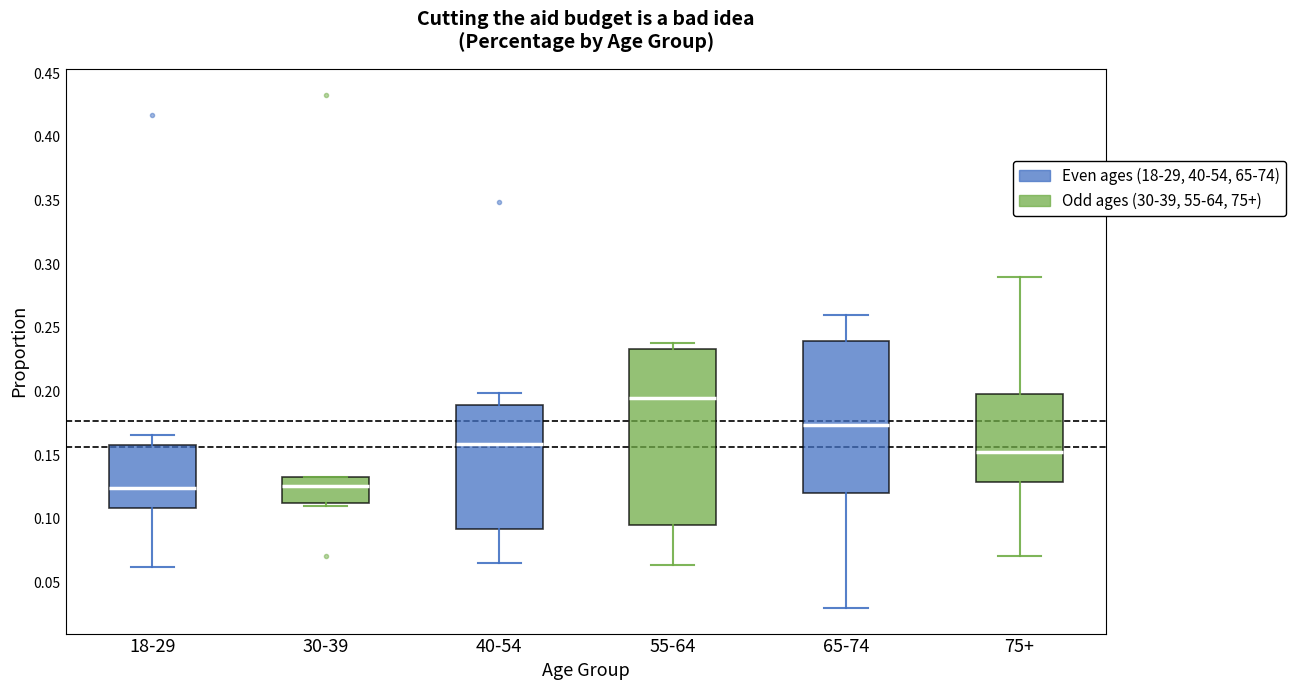

Comparing the boxes themselves (not the whiskers), which one is the tallest?

55-64